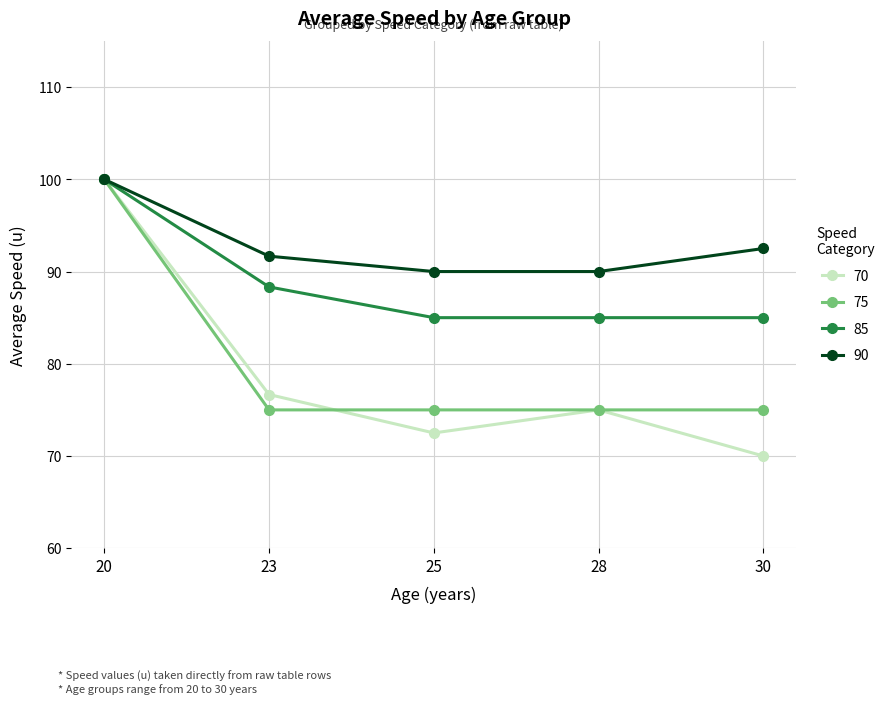

Reading left to right, list all the values displayed in this chart.

70: 20=100.0	23=76.7	25=72.5	28=75.0	30=70.0
75: 20=100.0	23=75.0	25=75.0	28=75.0	30=75.0
85: 20=100.0	23=88.3	25=85.0	28=85.0	30=85.0
90: 20=100.0	23=91.7	25=90.0	28=90.0	30=92.5